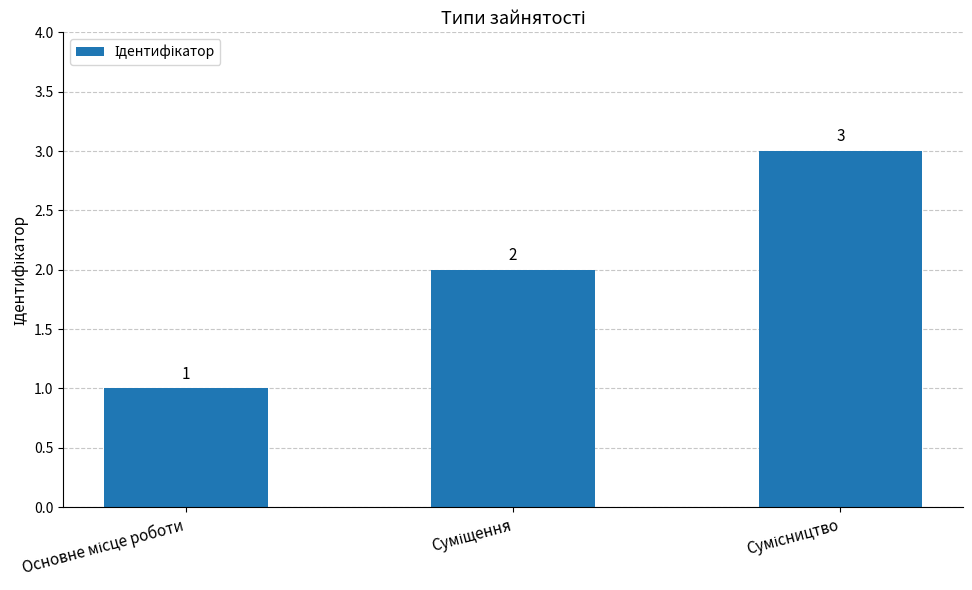

How many values are between 1 and 3?

3